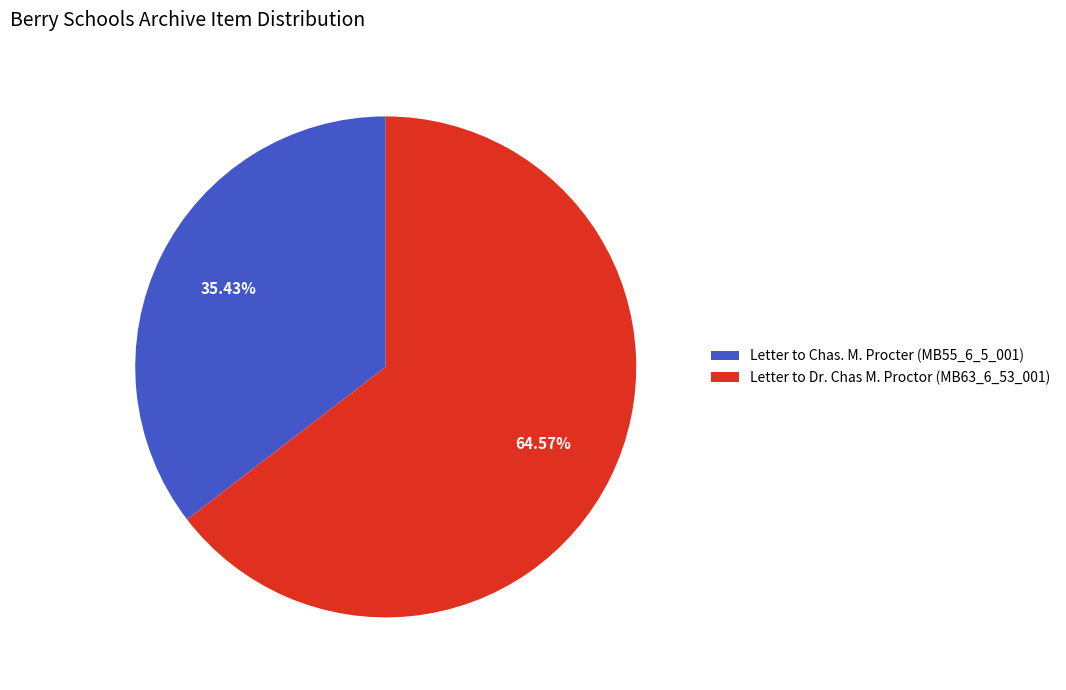

Is it true that Letter to Dr. Chas M. Proctor (MB63_6_53_001) is 65% of the pie?

True